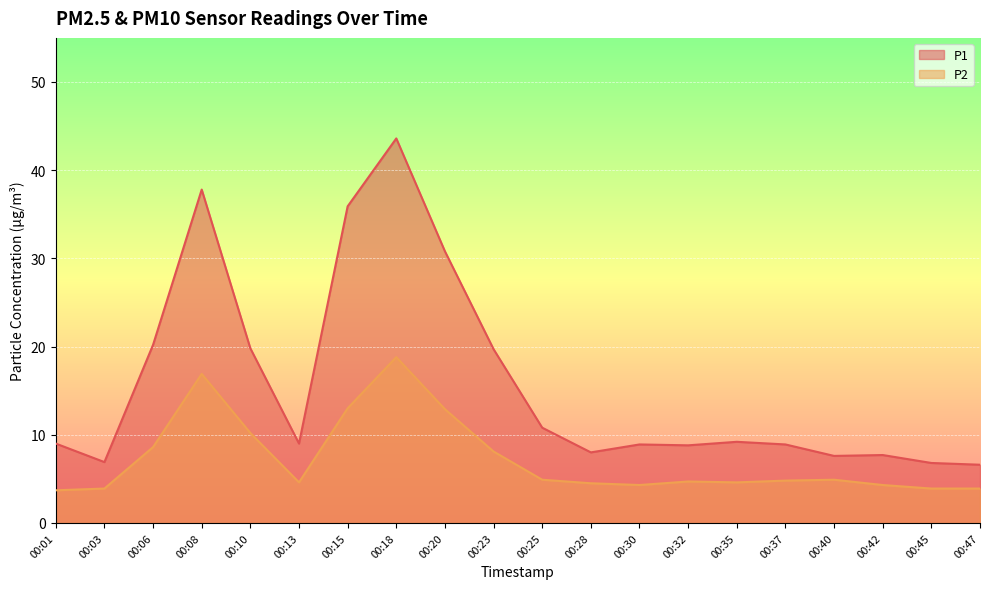

The P2 series shows 10.2 at 00:10. True or false?

True